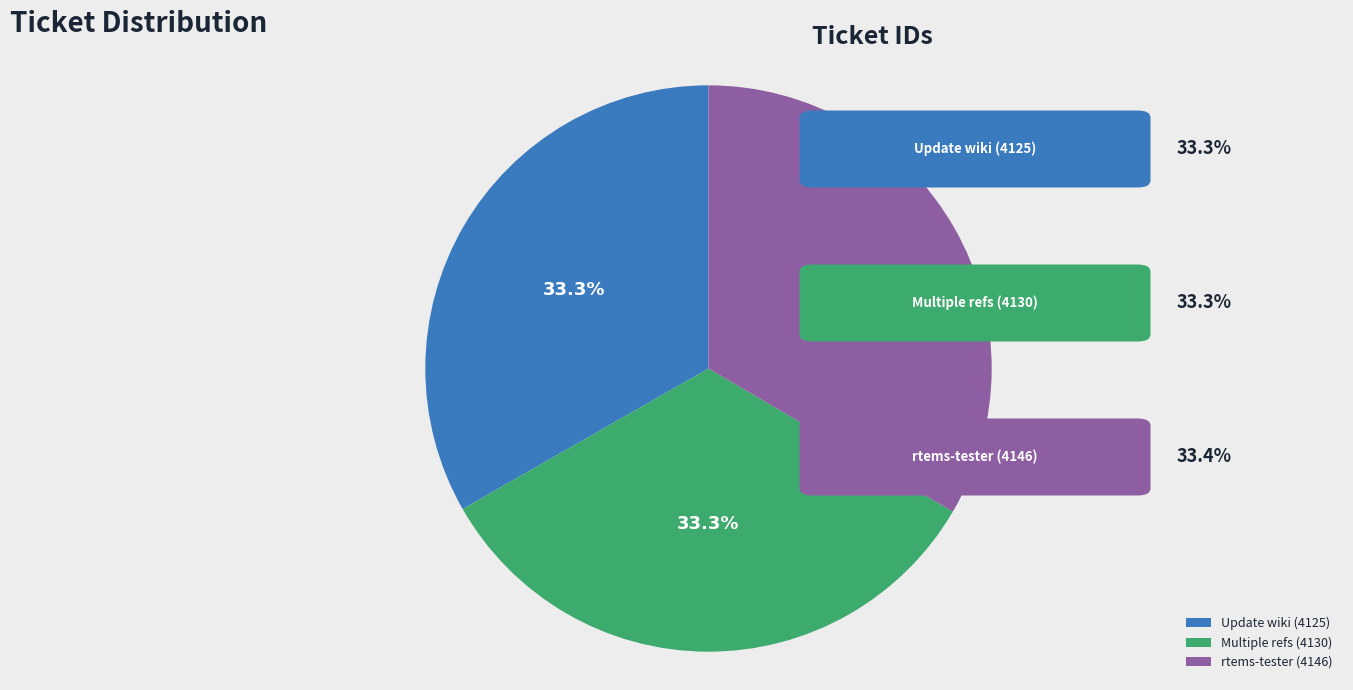

What percentage is NOT represented by rtems-tester (4146)?

66.6%